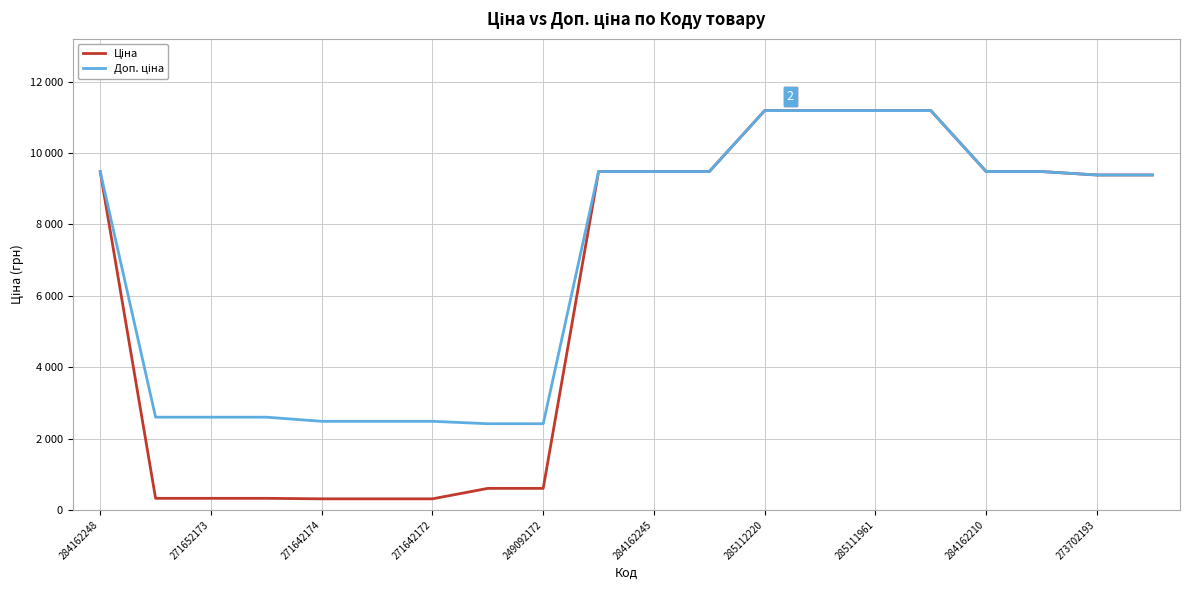

What is the greatest value displayed?

11188.2